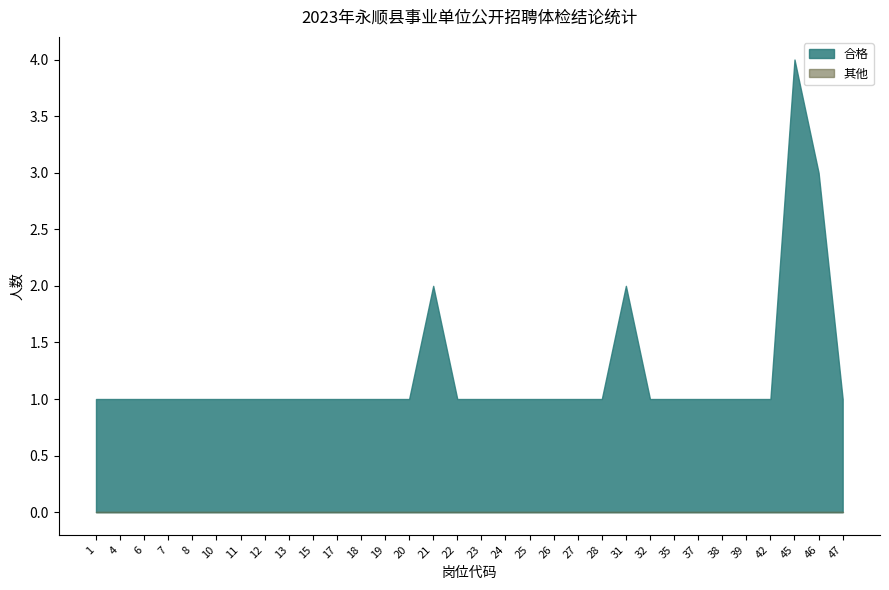

Which series has the largest total across all categories?

合格